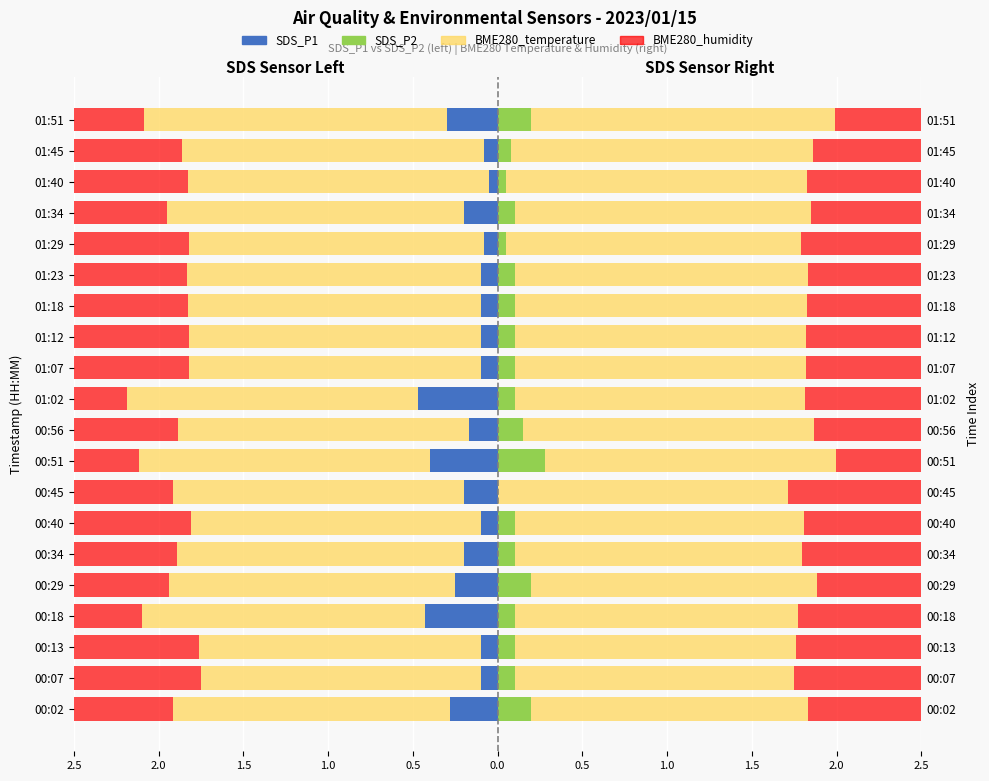

Between 01:45 and 01:18, which is larger?

01:45